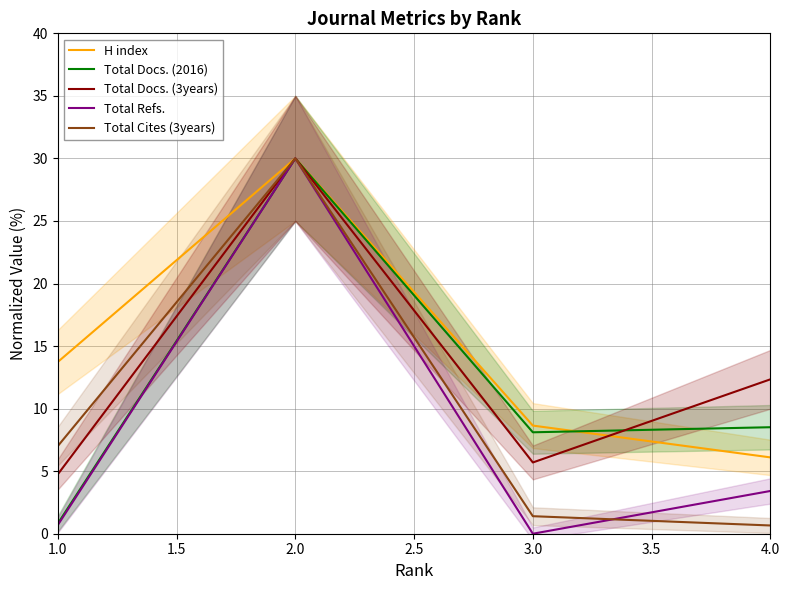

What is the difference between the maximum and minimum values in the Total Refs. series?

30.0